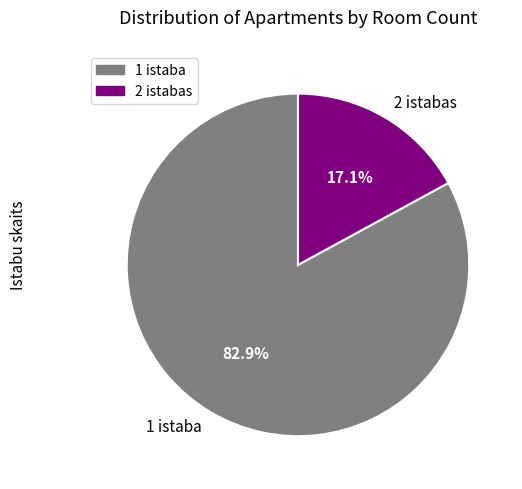

Rank the categories by value from lowest to highest.

2 istabas, 1 istaba